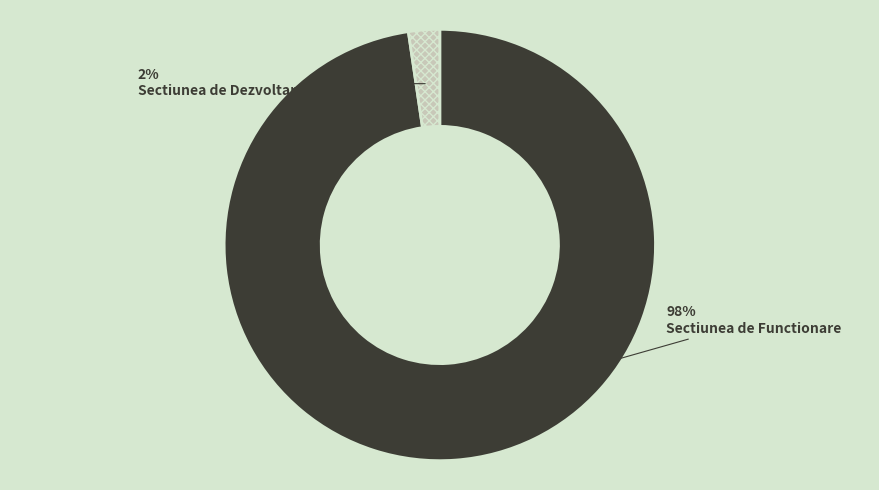

Which slice is the smallest?

Sectiunea de Dezvoltare